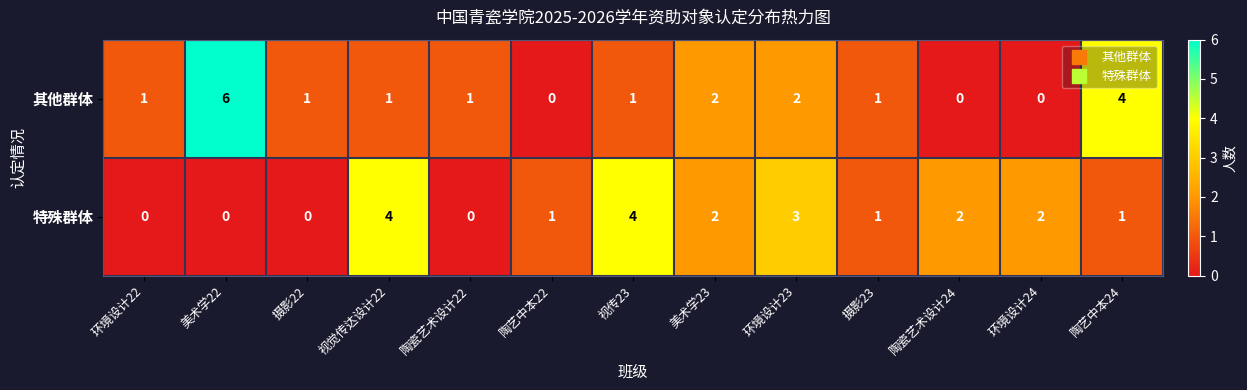

What is the total value across all series at 环境设计23?

5